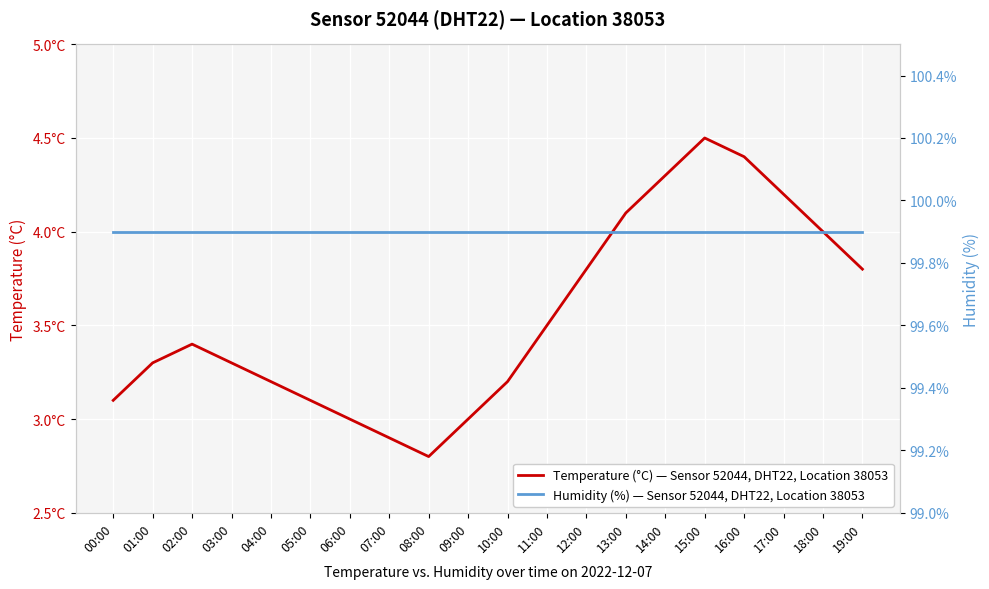

Rank the categories by Humidity (%) — Sensor 52044, DHT22, Location 38053 value from lowest to highest.

00:00, 01:00, 02:00, 03:00, 04:00, 05:00, 06:00, 07:00, 08:00, 09:00, 10:00, 11:00, 12:00, 13:00, 14:00, 15:00, 16:00, 17:00, 18:00, 19:00